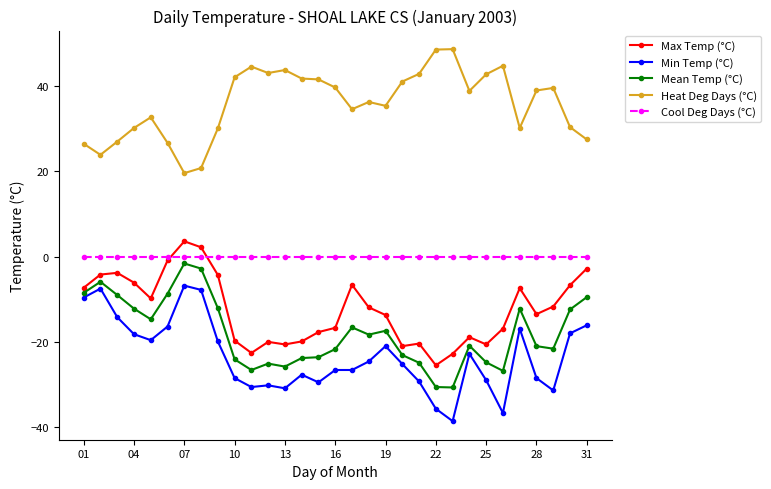

True or false: Heat Deg Days (°C) and Min Temp (°C) intersect in this chart.

False